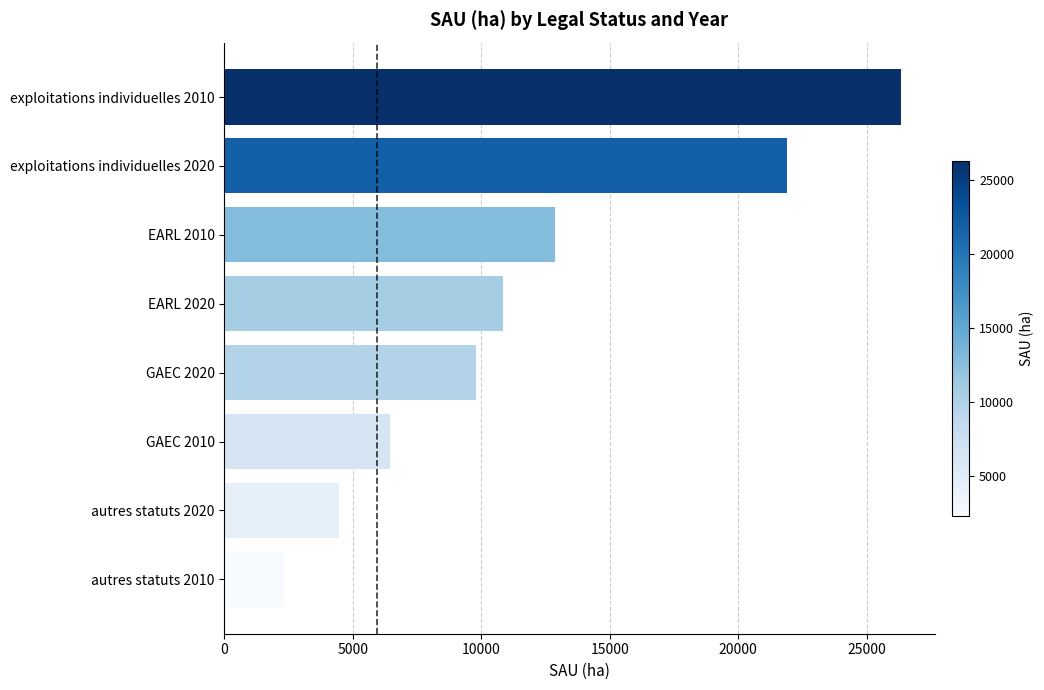

True or false: the data shows 12871.5 at EARL 2010.

True